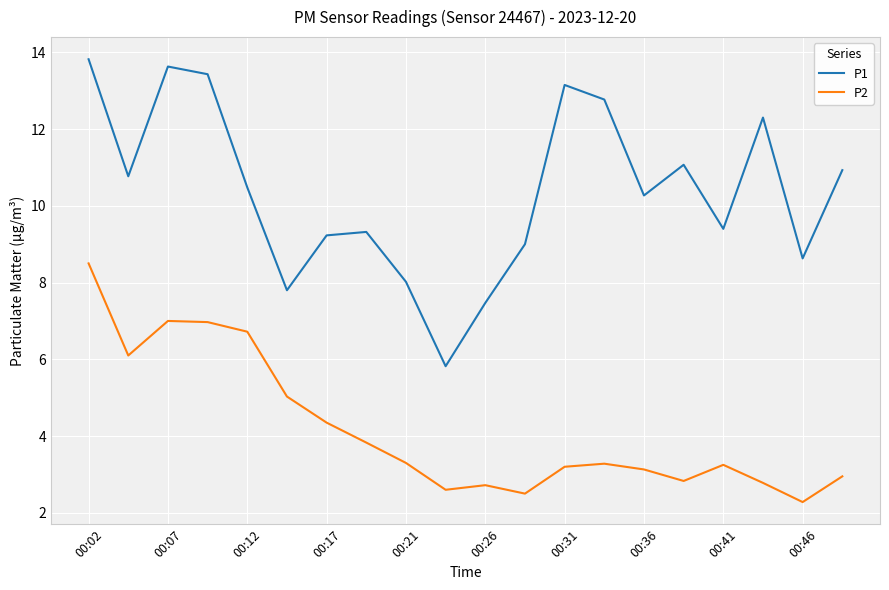

What is the average value of the P1 series?

10.4